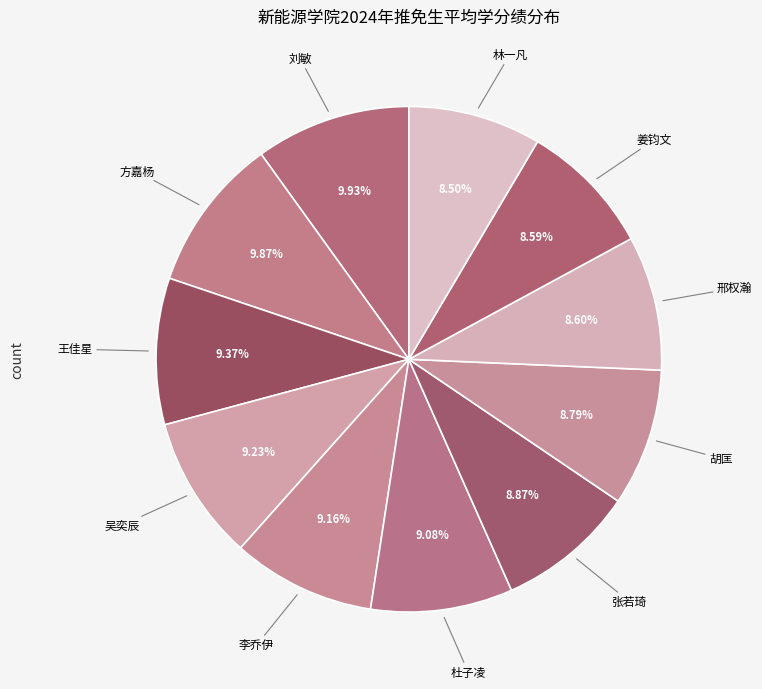

What percentage is NOT represented by 方嘉杨?

90.1%